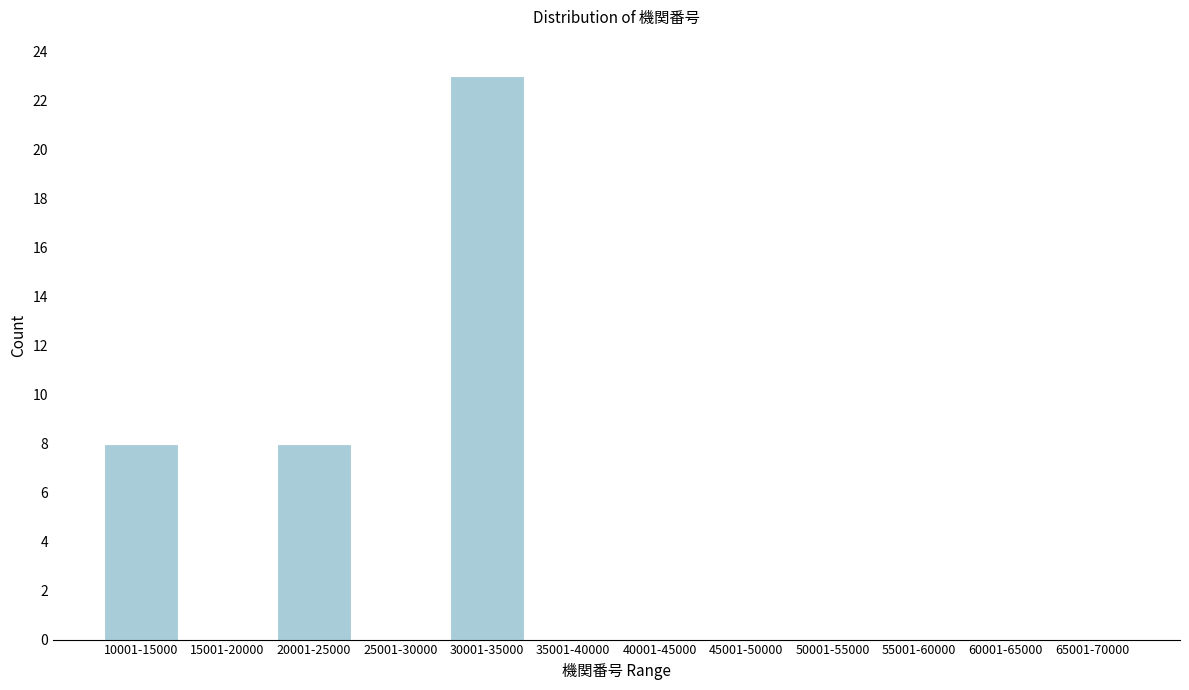

Reading left to right, transcribe all the data shown in this chart.

10001-15000=8	15001-20000=0	20001-25000=8	25001-30000=0	30001-35000=23	35001-40000=0	40001-45000=0	45001-50000=0	50001-55000=0	55001-60000=0	60001-65000=0	65001-70000=0